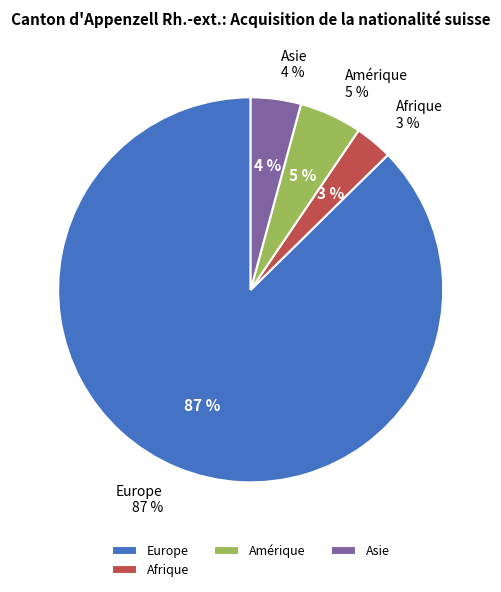

Is Asie the majority of the pie?

No